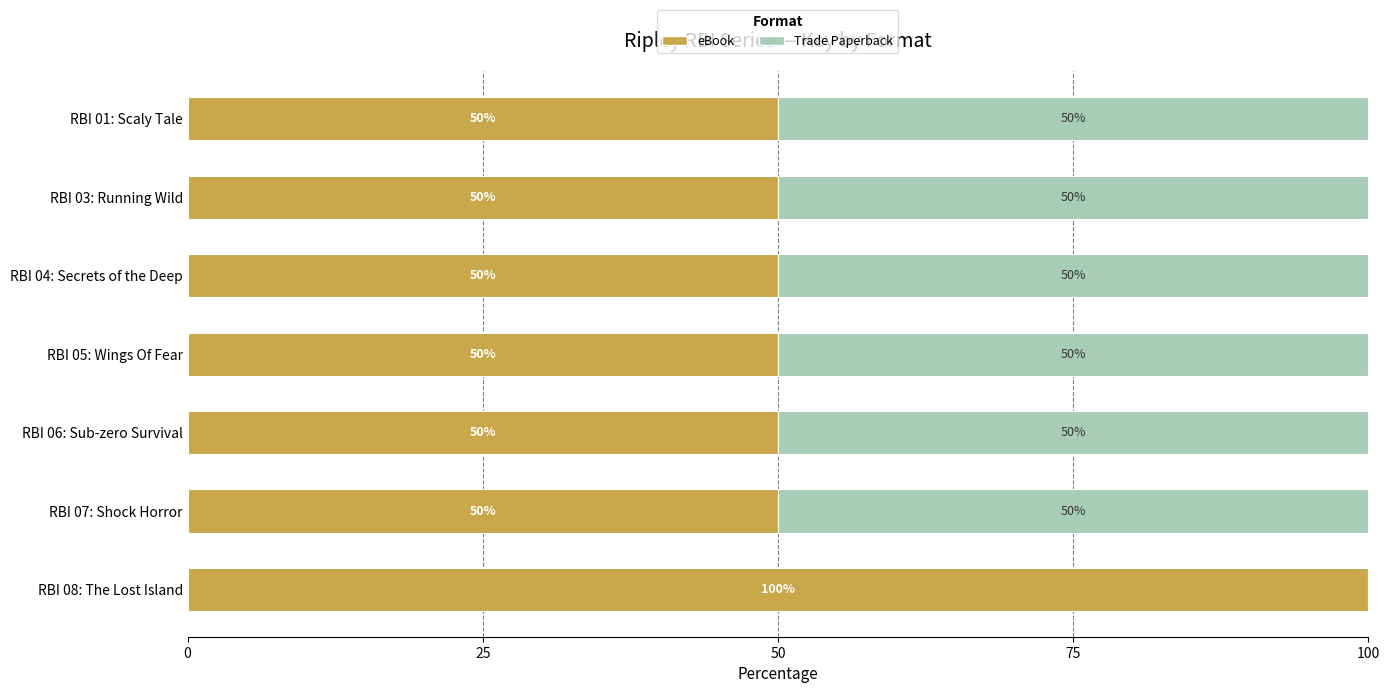

What is the total value across all series at RBI 01: Scaly Tale?

100